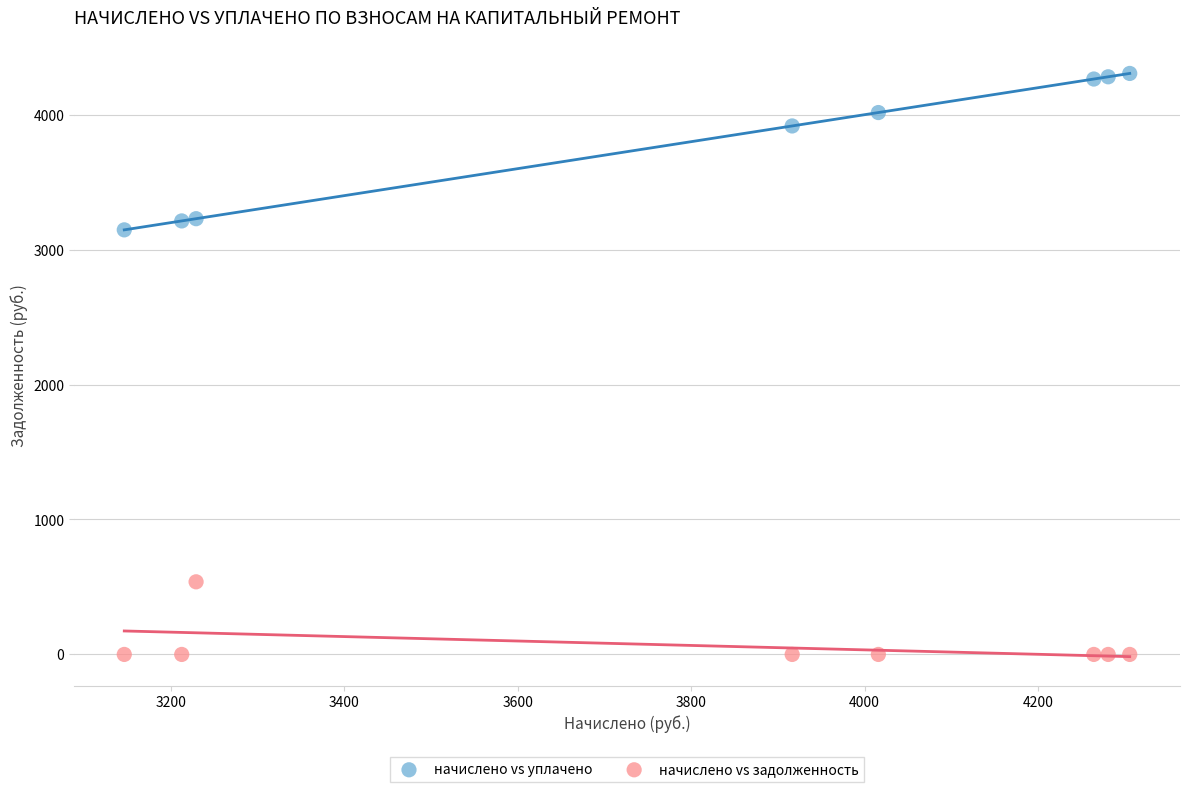

Which series has the largest Y range (max minus min)?

начислено vs уплачено